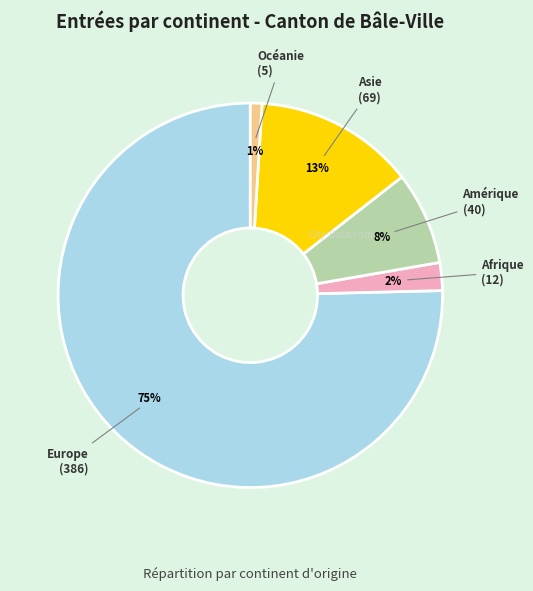

Is there a majority slice in this chart?

Yes